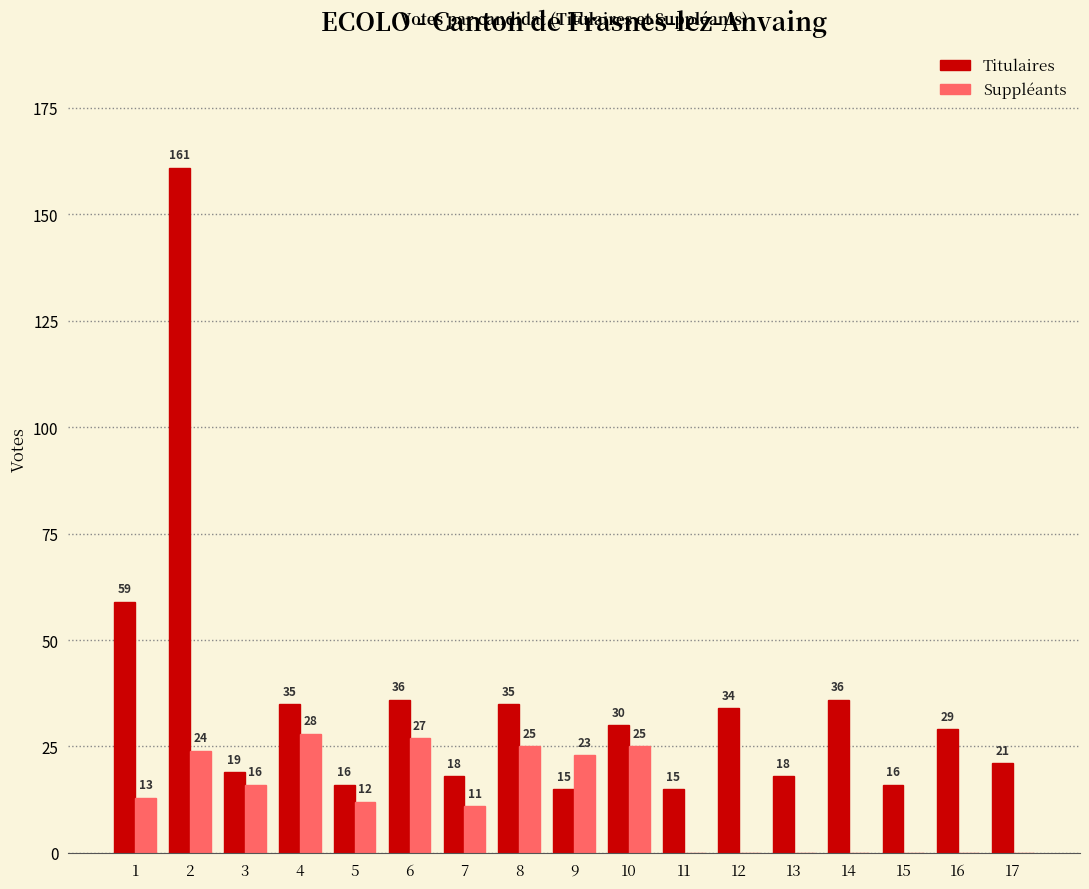

Which label corresponds to the largest value in the chart?

2